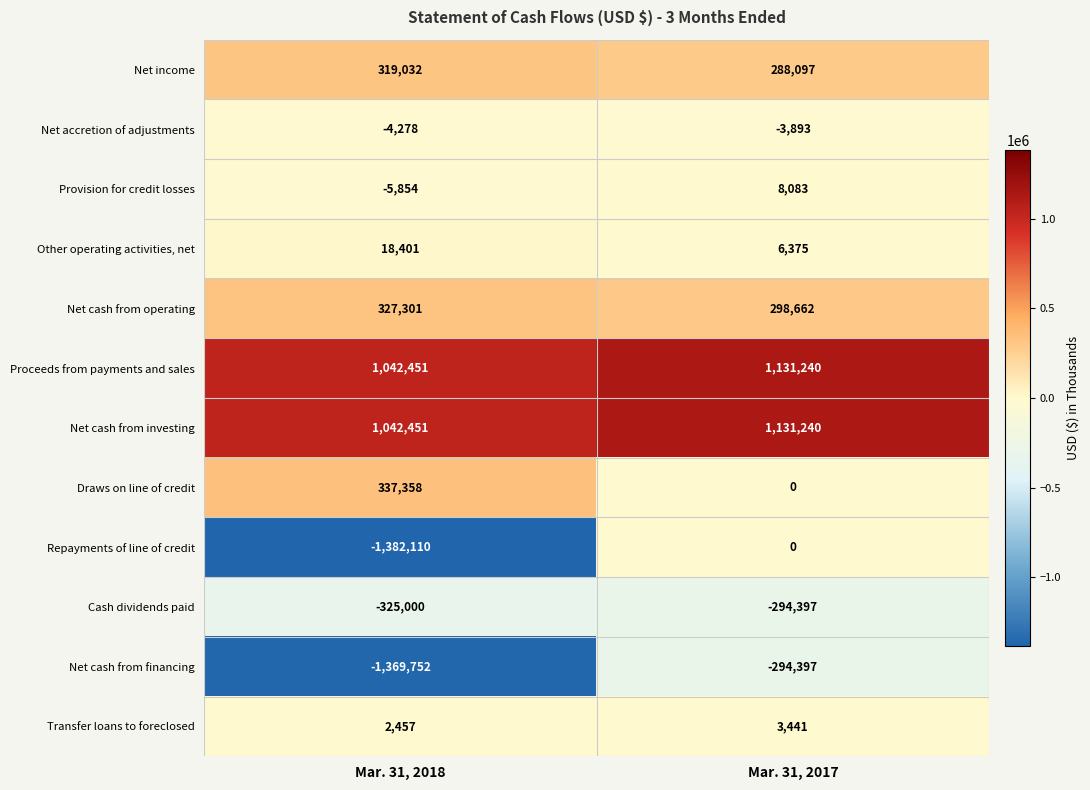

At which category does the chart reach its peak across all series?

Mar. 31, 2017